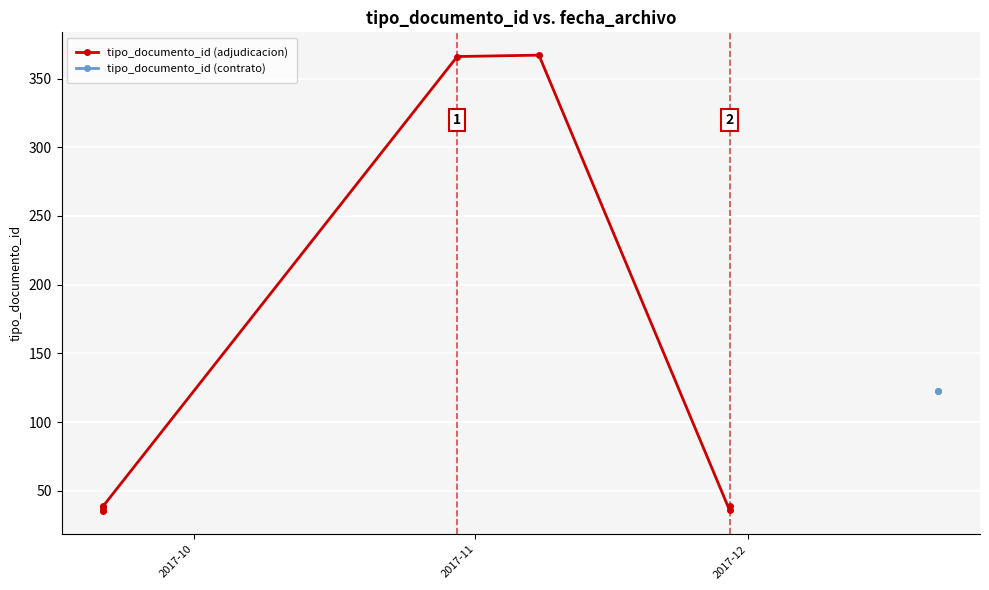

How many interior local valleys (lower than both neighbors) does the data have?

2